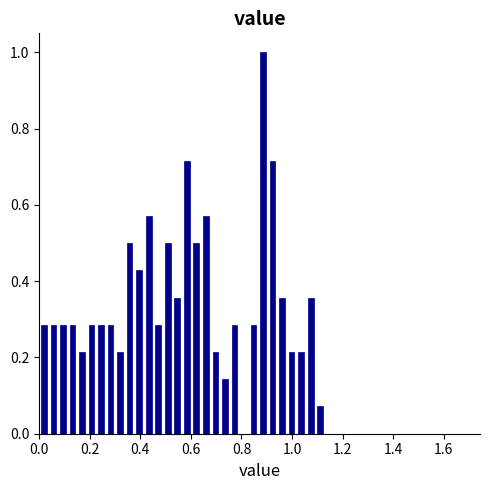

Read against the x-axis, roughly where is the centre of the tallest bar?

0.88